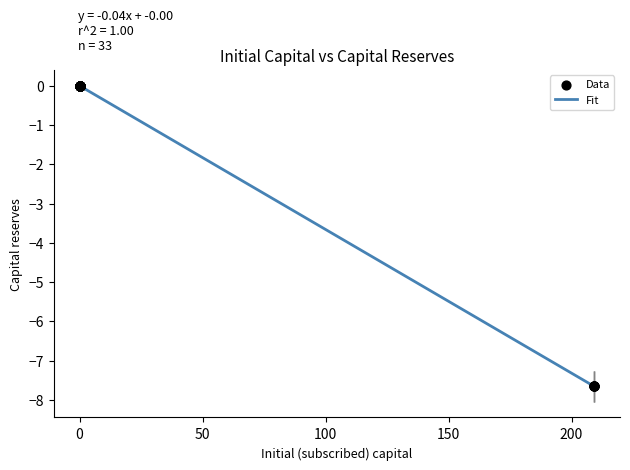

What is the difference between the maximum and minimum values?

7.7